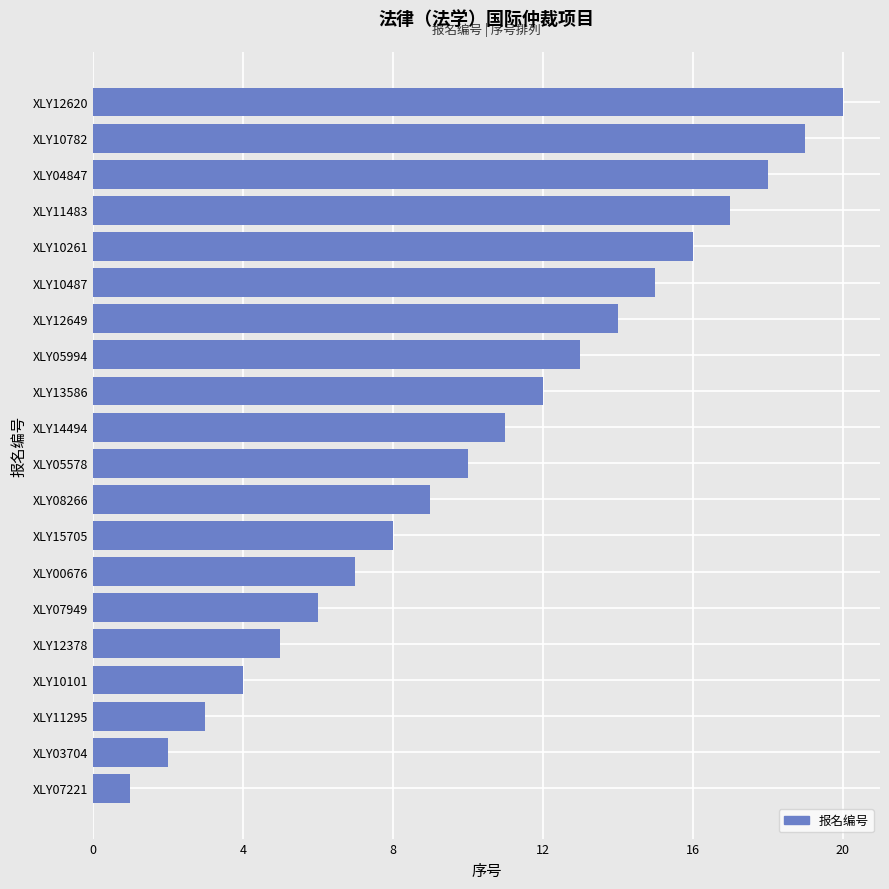

True or false: the data shows 5 at XLY15705.

False